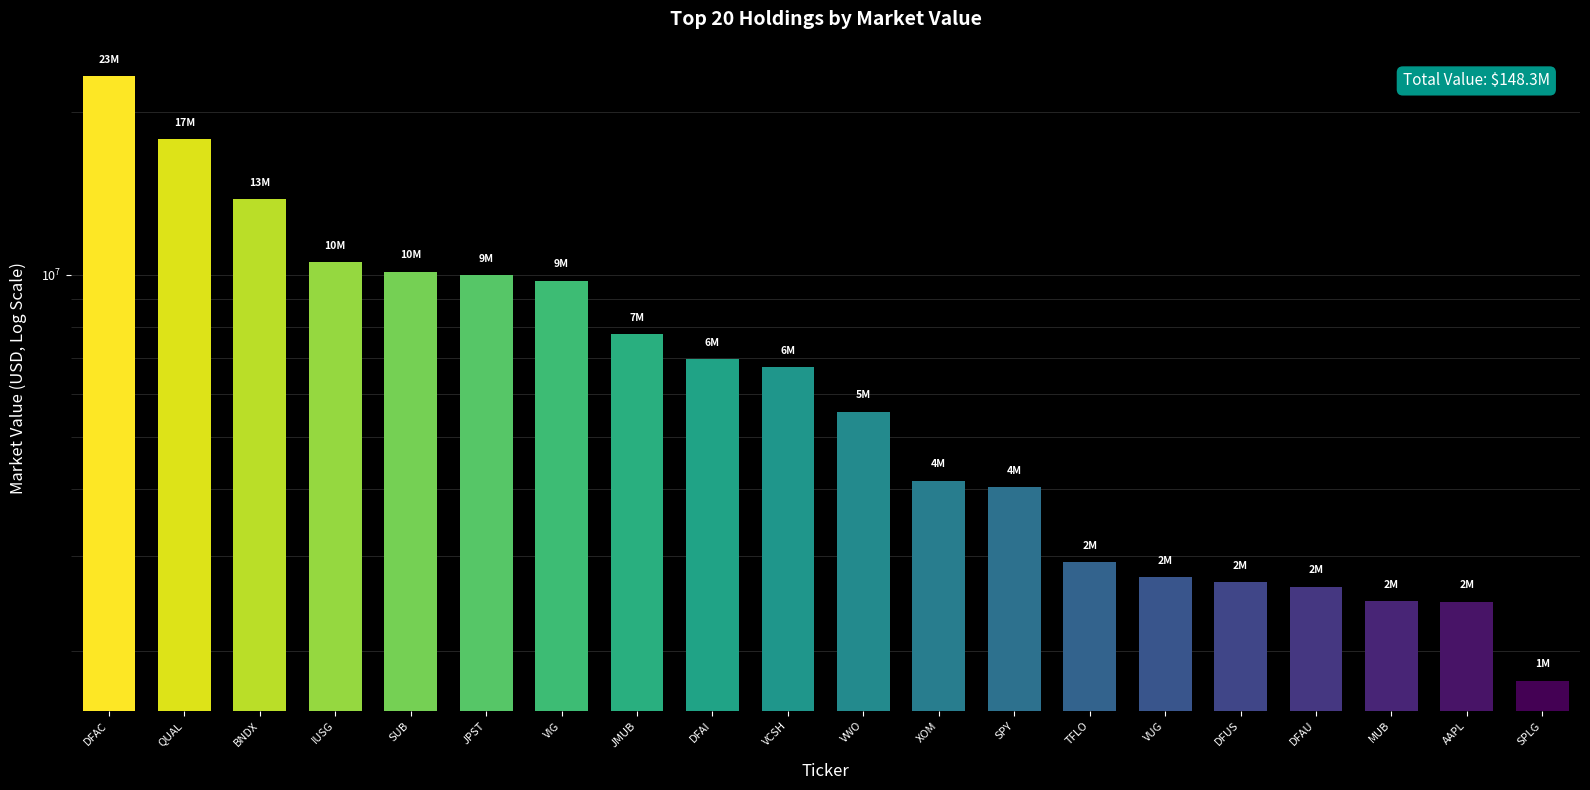

How many bars are there in total?

20